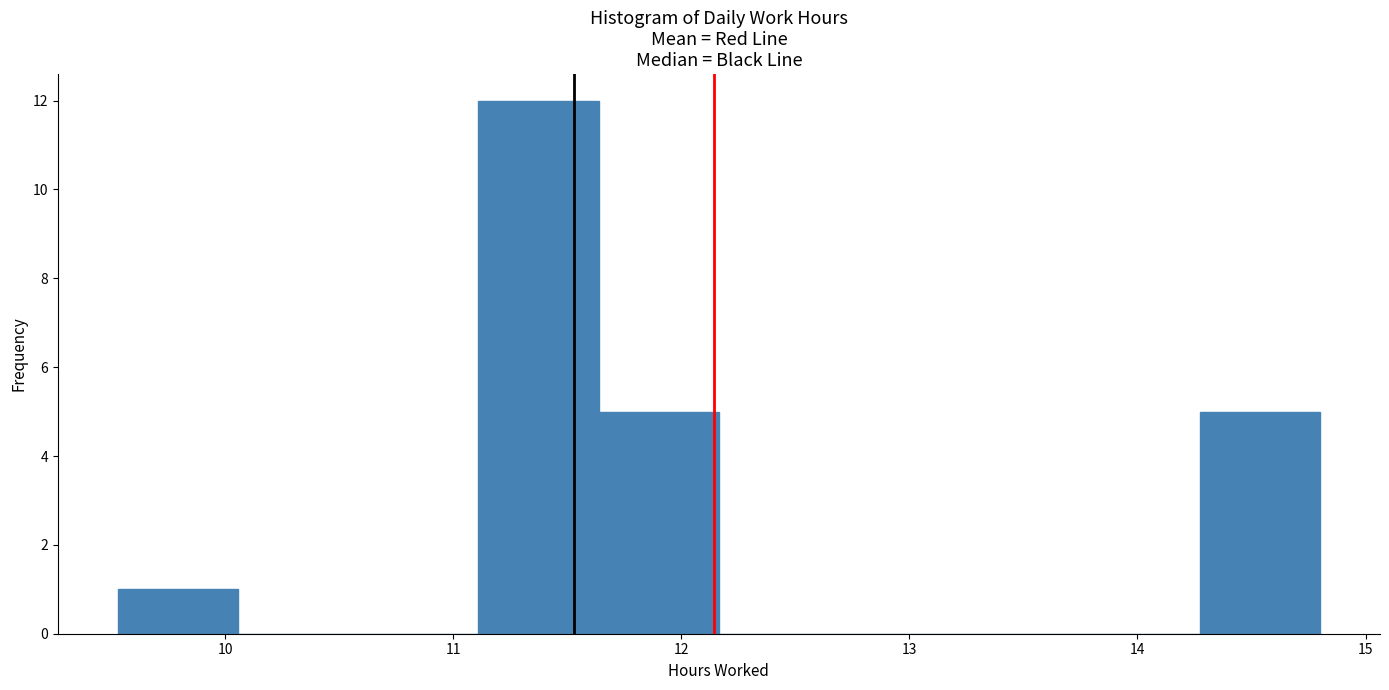

Which range on the x-axis has the tallest bar?

11.1 to 11.6